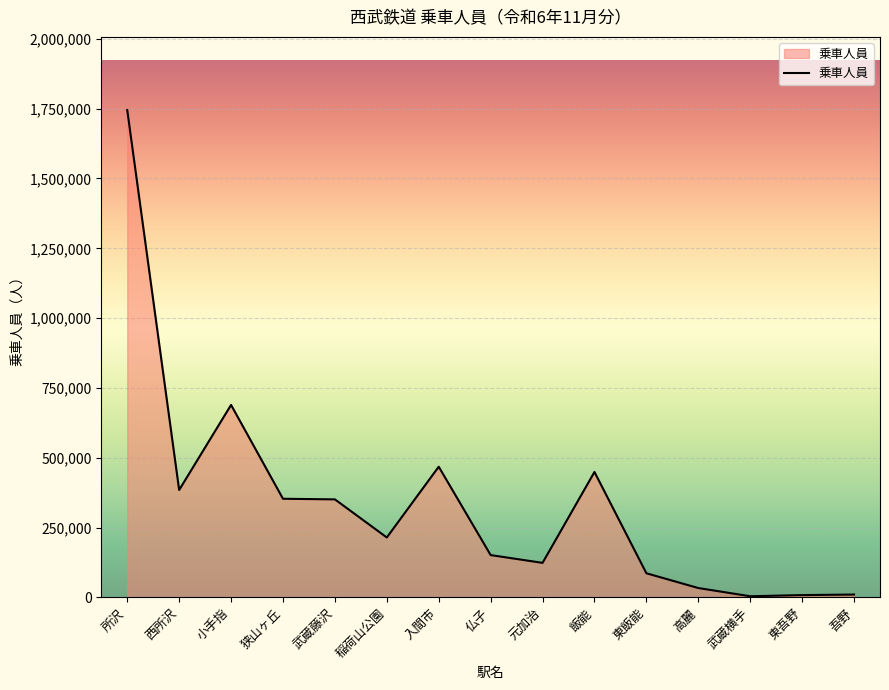

Which has a higher value, 元加治 or 稲荷山公園?

稲荷山公園